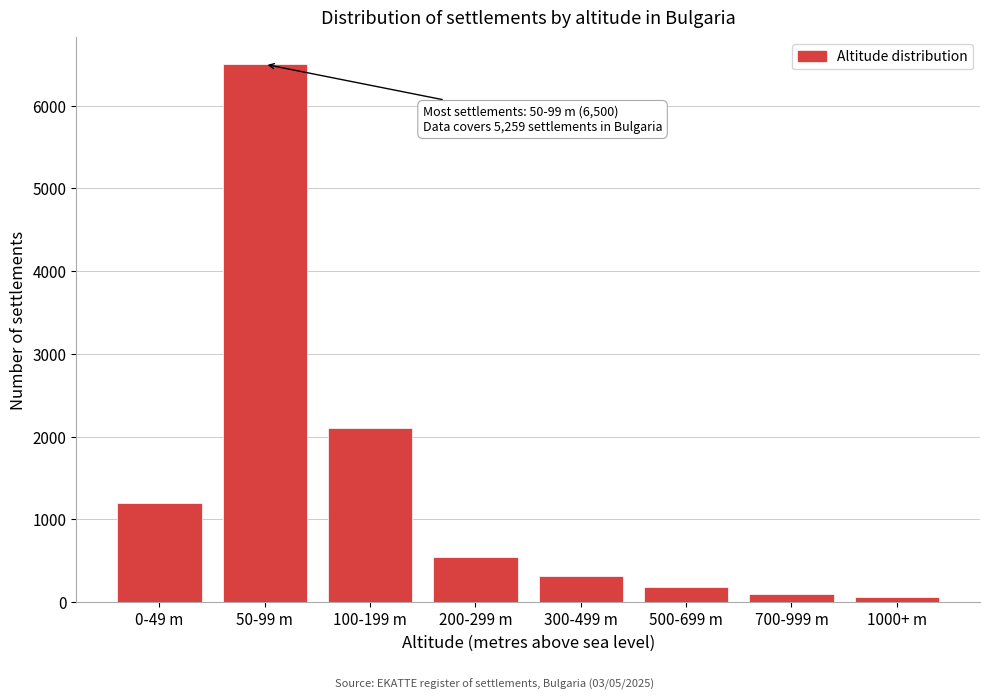

Reading left to right, extract all data points from this chart.

1200	6500	2100	550	320	180	95	60